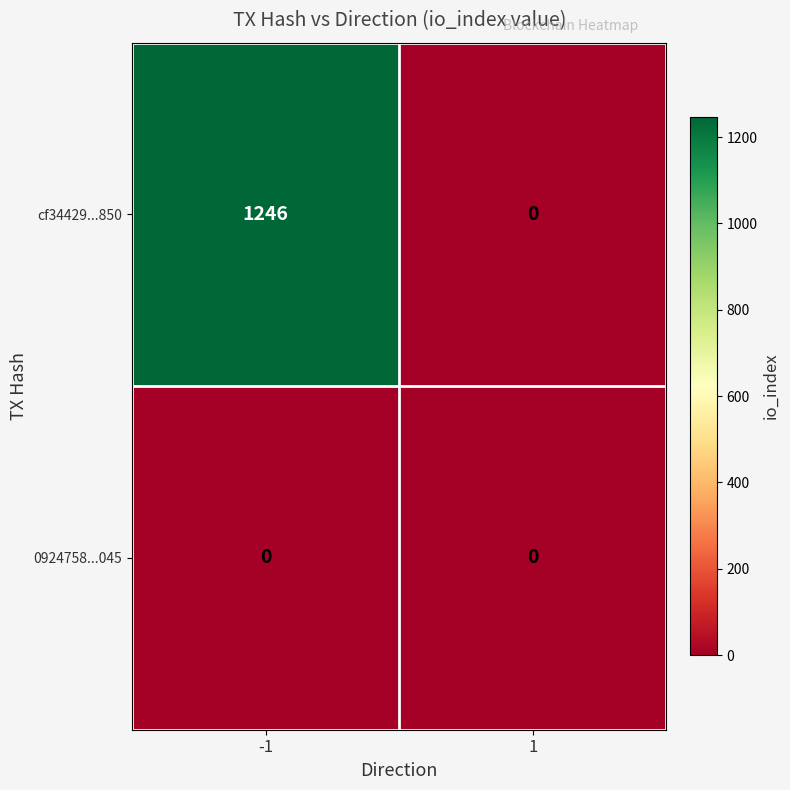

True or false: 0924758...045 has a value of 0 at 1.

True